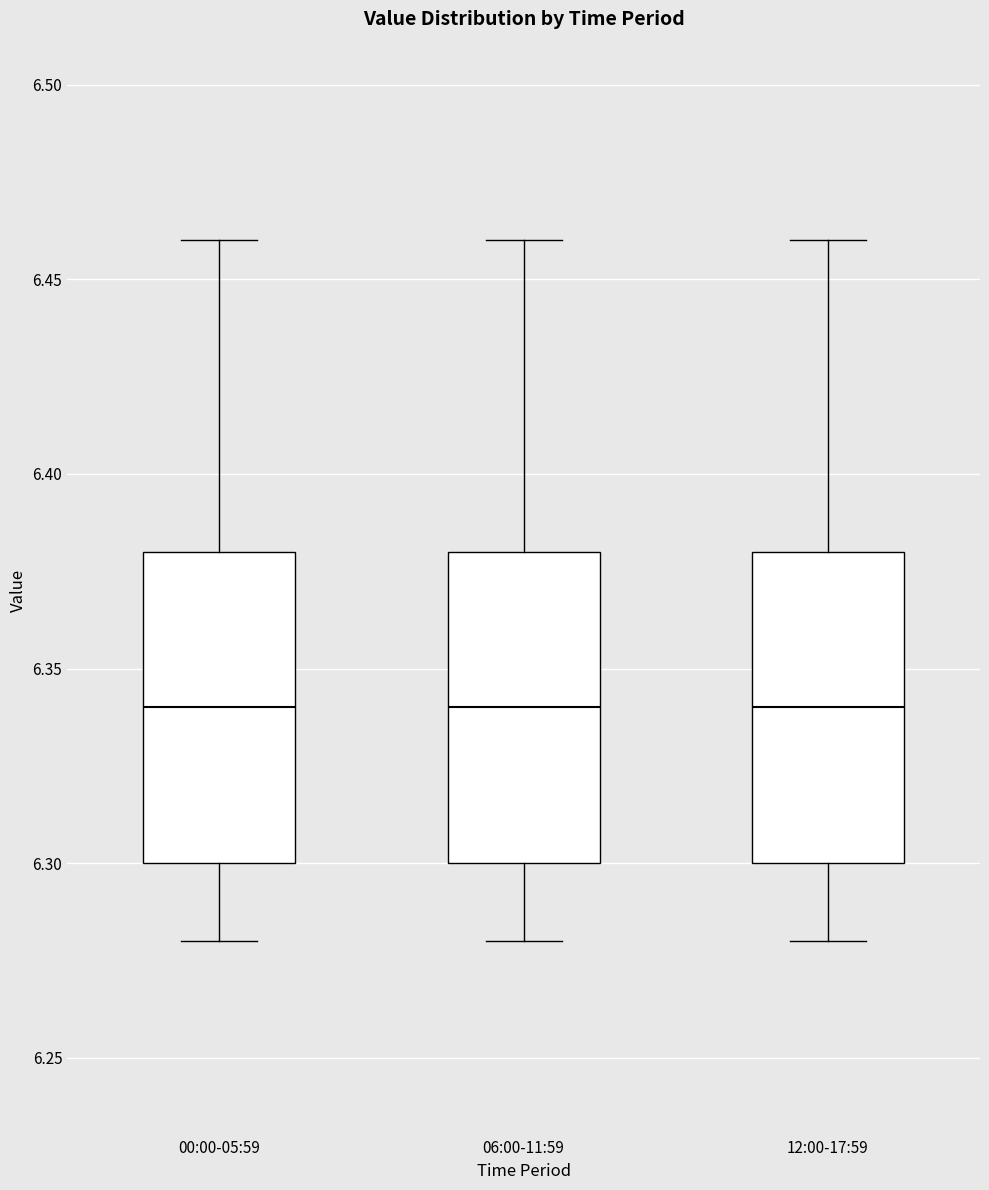

Where is the upper edge of the box for 00:00-05:59 on the y-axis? The values are not printed on the chart, so give them approximately, as read against the axis.

6.38